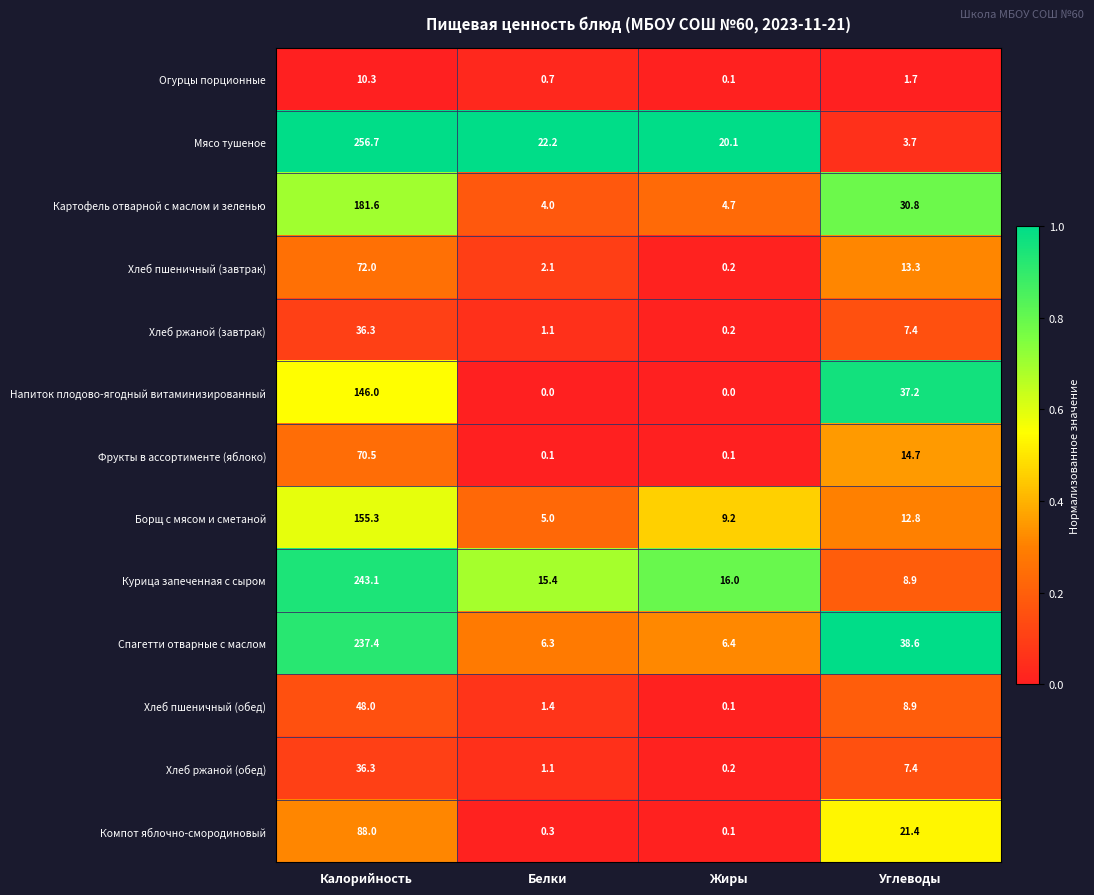

Which series has the largest total across all categories?

Мясо тушеное